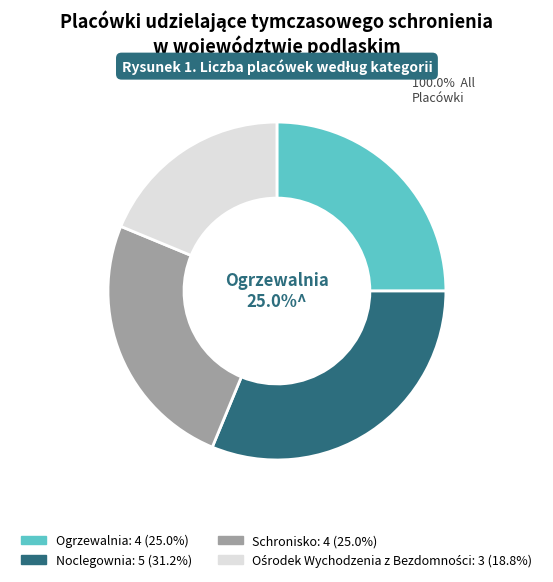

Is there any slice that represents more than half of the pie?

No